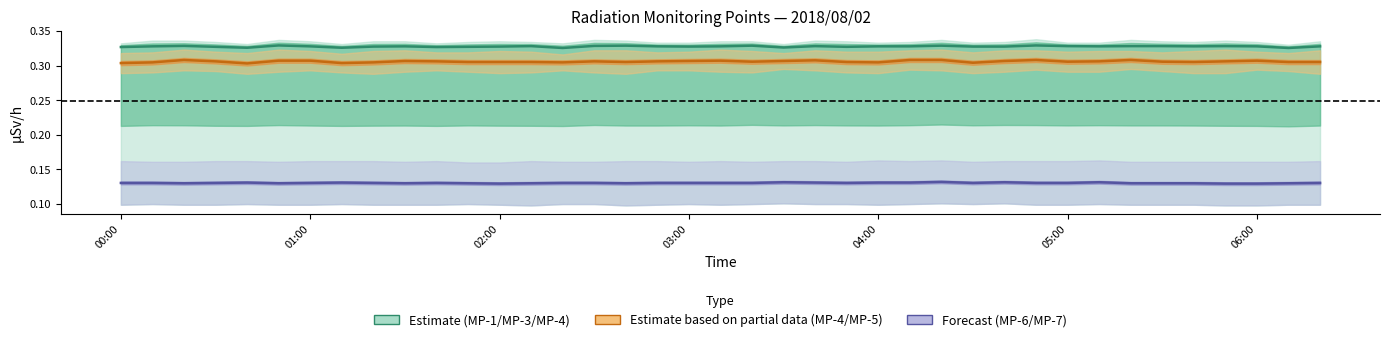

What is the lowest value of the Estimate series?

0.3